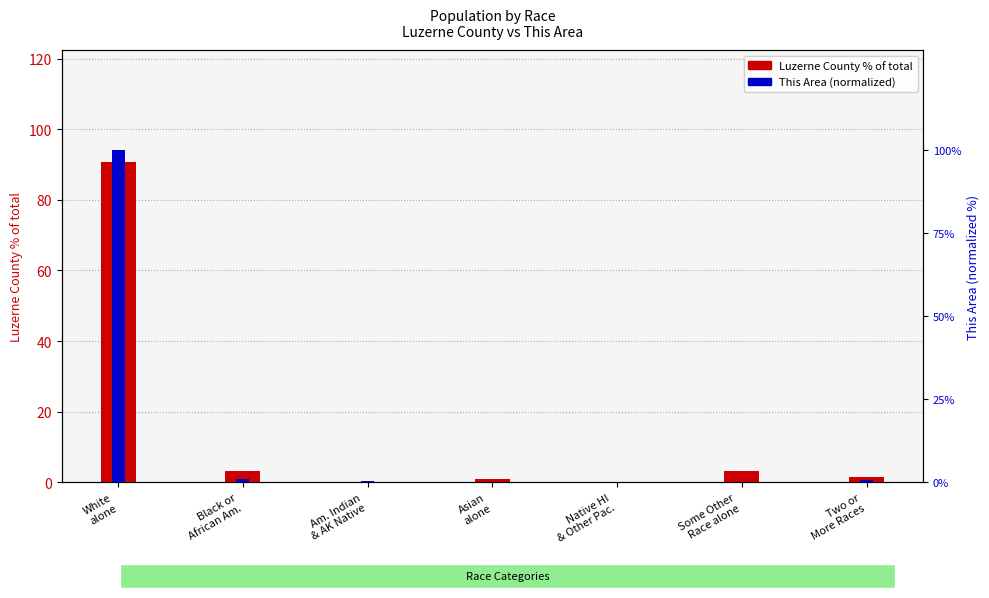

Reading right to left, transcribe all the data shown in this chart.

Luzerne County % of total: Two or
More Races=1.5	Some Other
Race alone=3.3	Native HI
& Other Pac.=0.0	Asian
alone=1.0	Am. Indian
& AK Native=0.2	Black or
African Am.=3.4	White
alone=90.7
This Area (normalized): Two or
More Races=0.7	Some Other
Race alone=0.0	Native HI
& Other Pac.=0.0	Asian
alone=0.0	Am. Indian
& AK Native=0.3	Black or
African Am.=1.0	White
alone=100.0